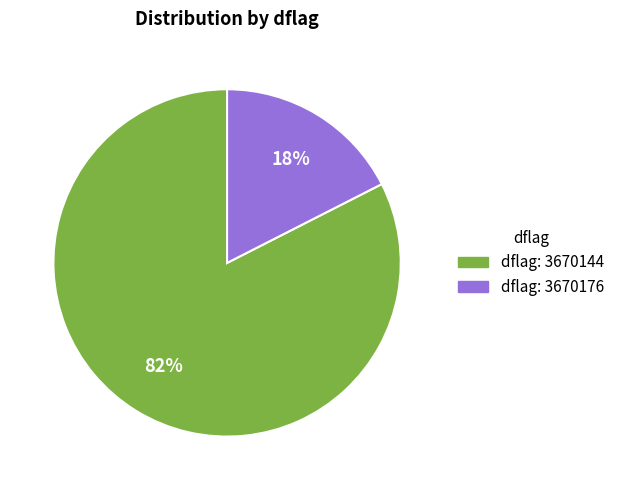

Does any single category account for the majority?

Yes